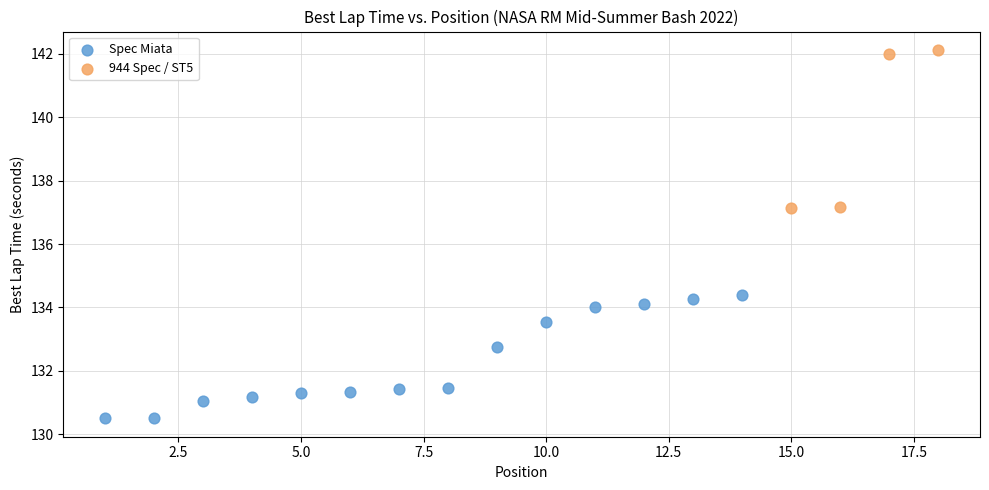

Which series reaches the maximum Y coordinate?

944 Spec / ST5